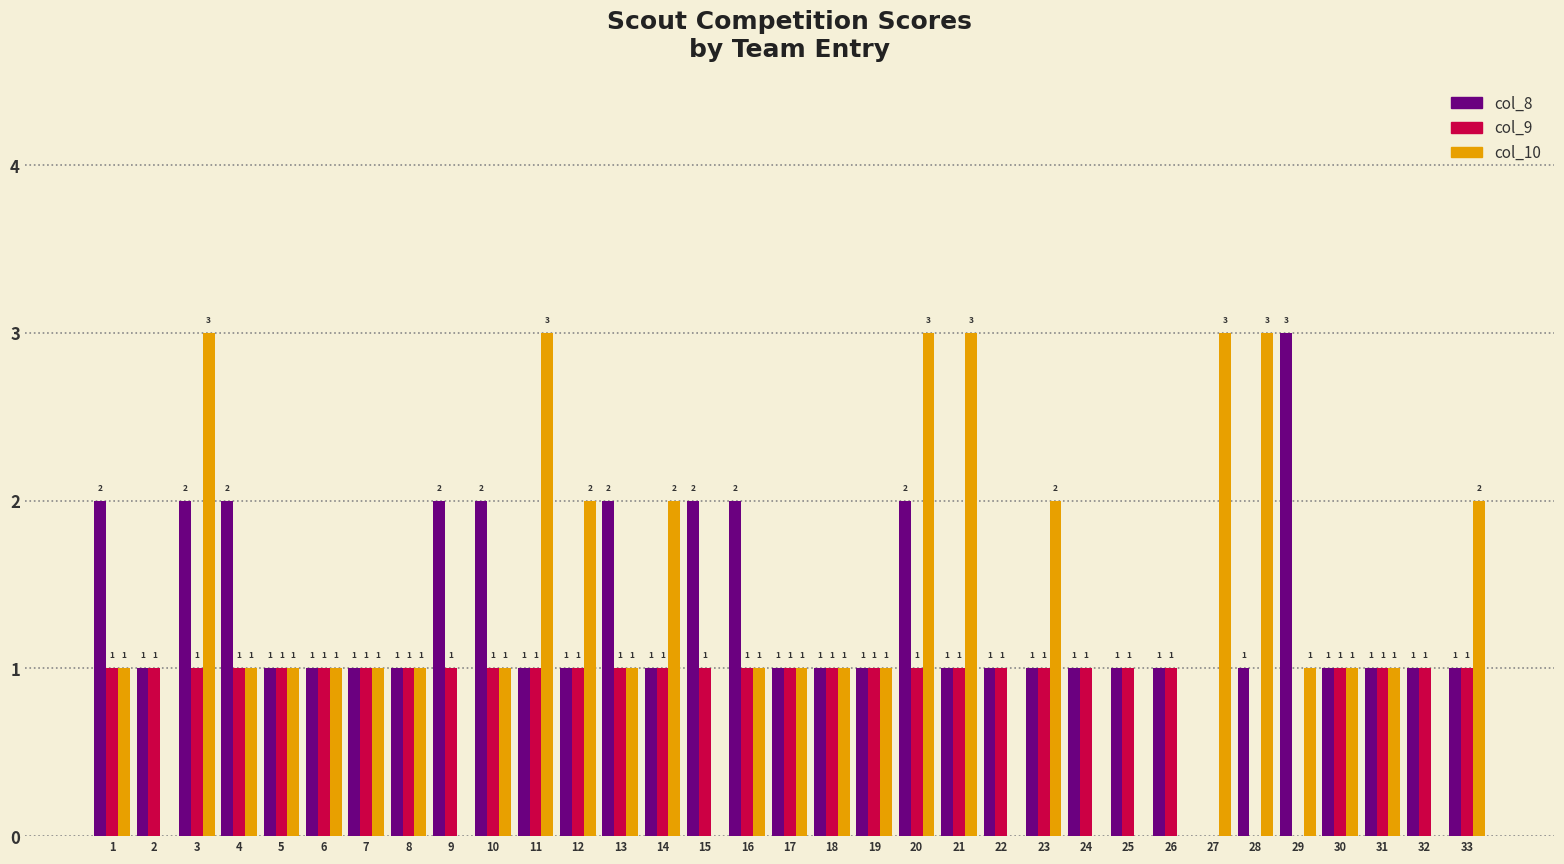

What is the sum of the col_10 values at 17 and 20?

4